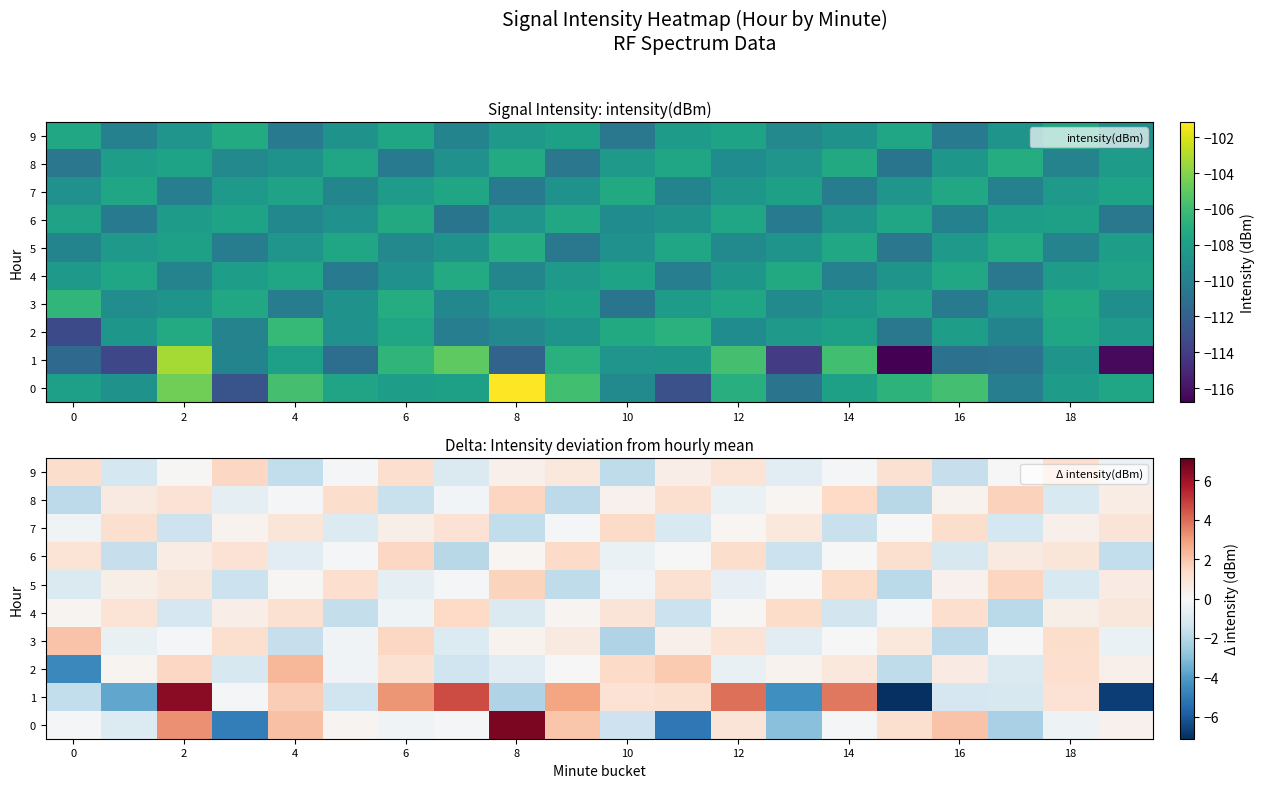

Rank the series by their maximum value, from highest to lowest.

0, 1, 2, 3, 8, 5, 9, 6, 4, 7